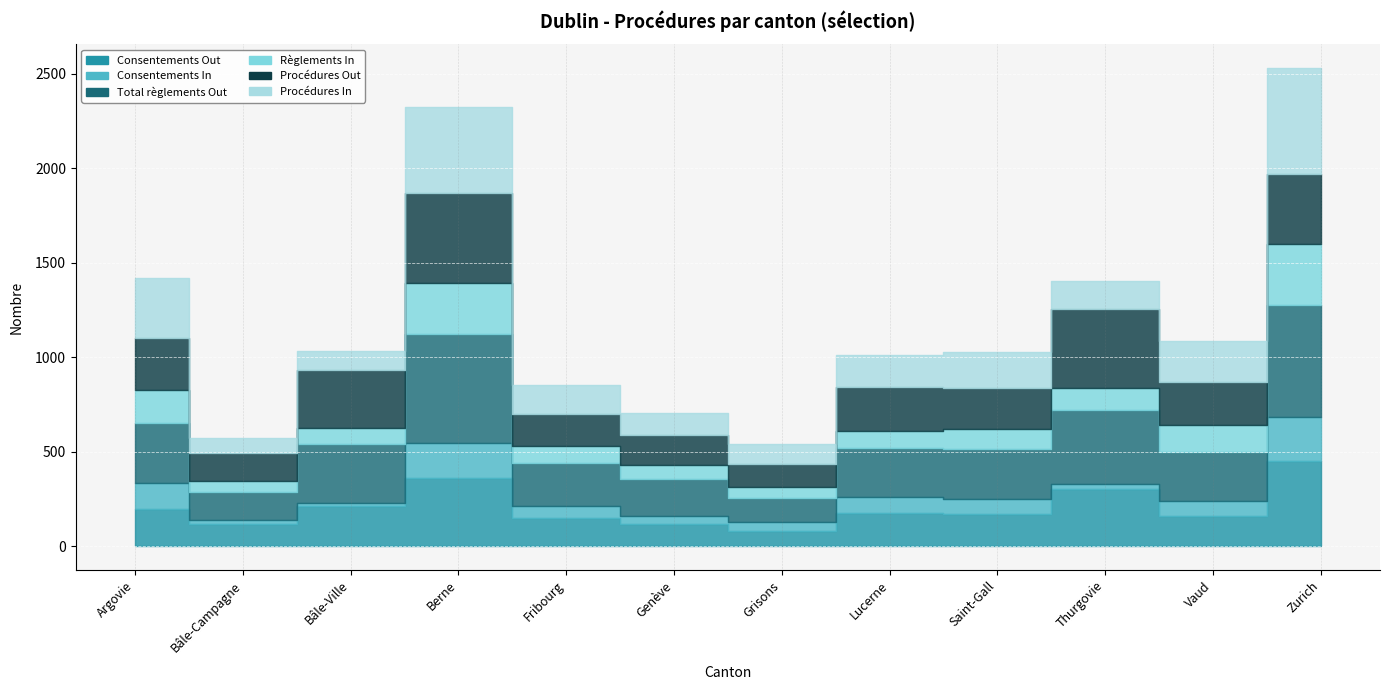

At how many categories does at least one series exceed 118?

12